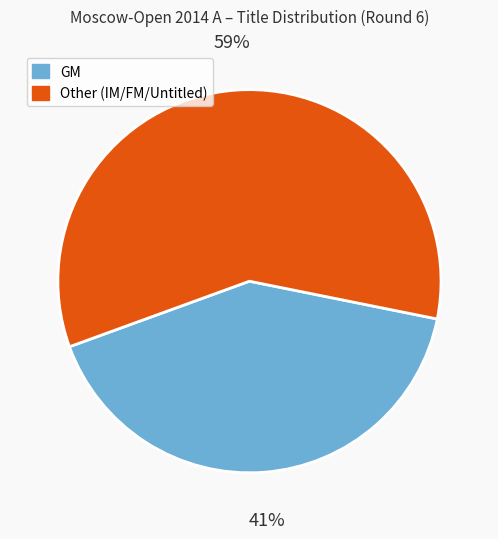

Is there any slice that represents more than half of the pie?

Yes